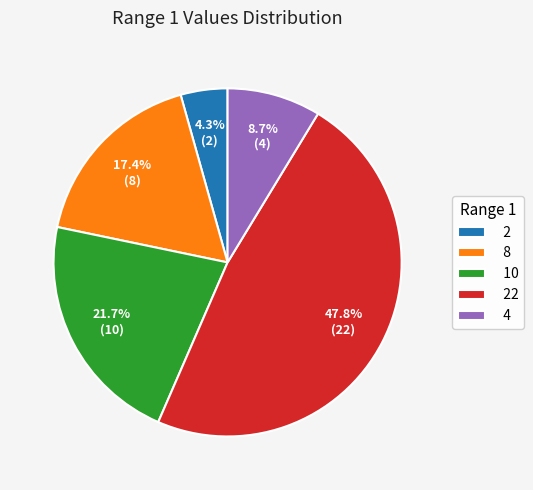

Between 4 and 2, which is larger?

4